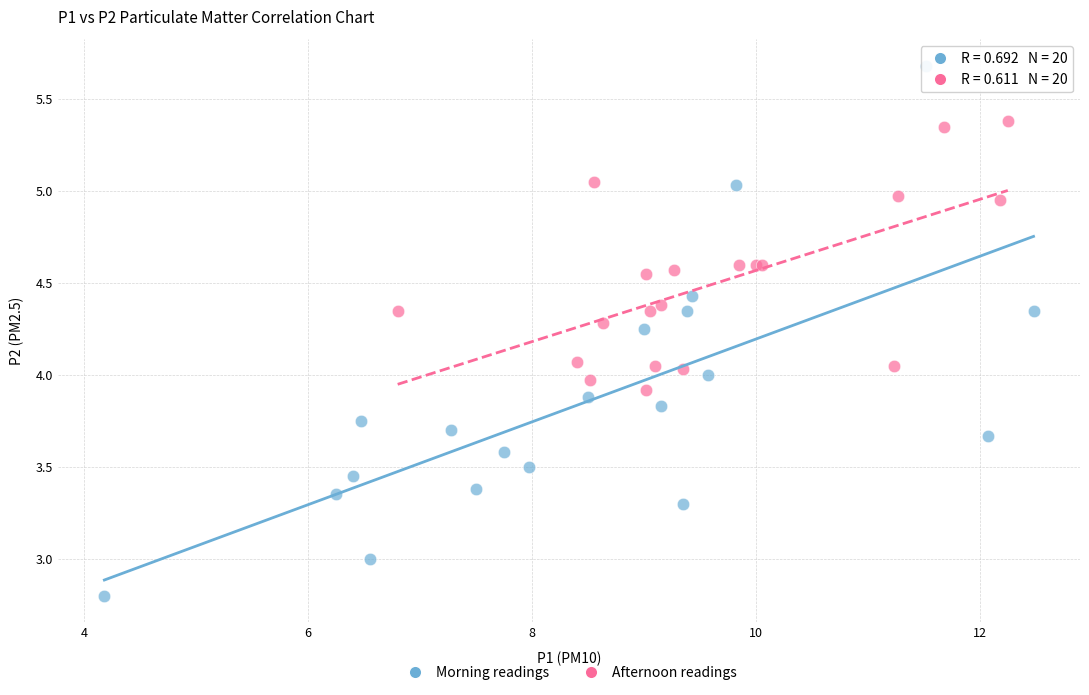

Which series reaches the minimum Y coordinate?

Morning readings